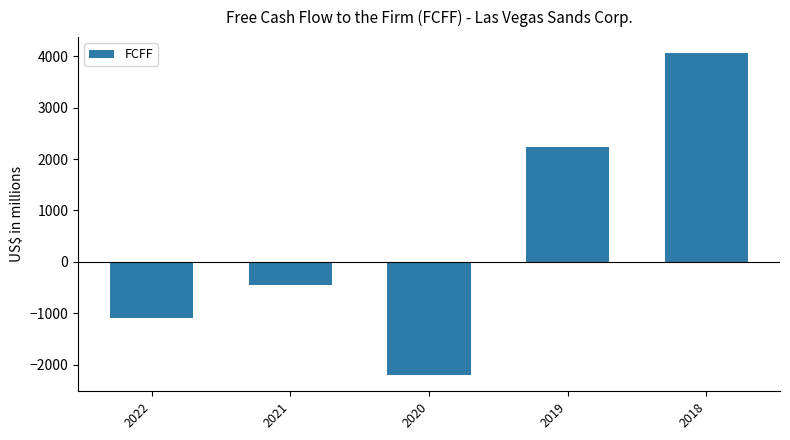

Which has a higher value, 2021 or 2018?

2018